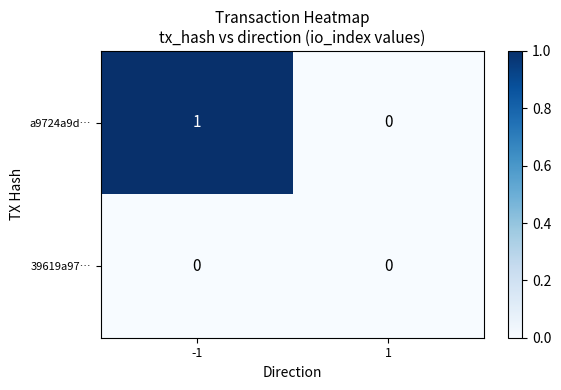

Reading left to right, extract all data points from this chart.

a9724a9d…: -1=1	1=0
39619a97…: -1=0	1=0